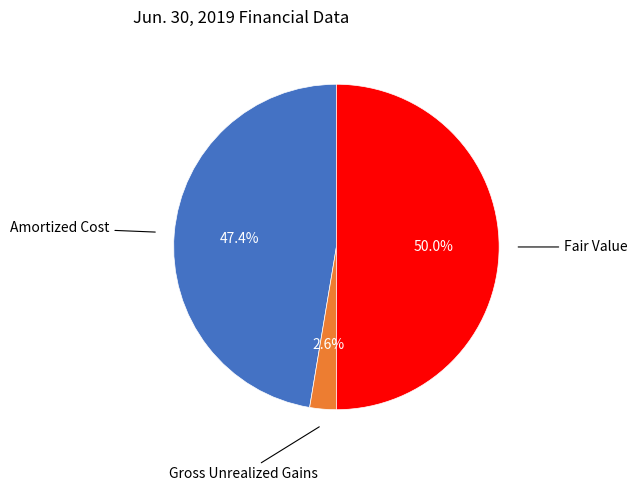

How many slices are in this pie chart?

3